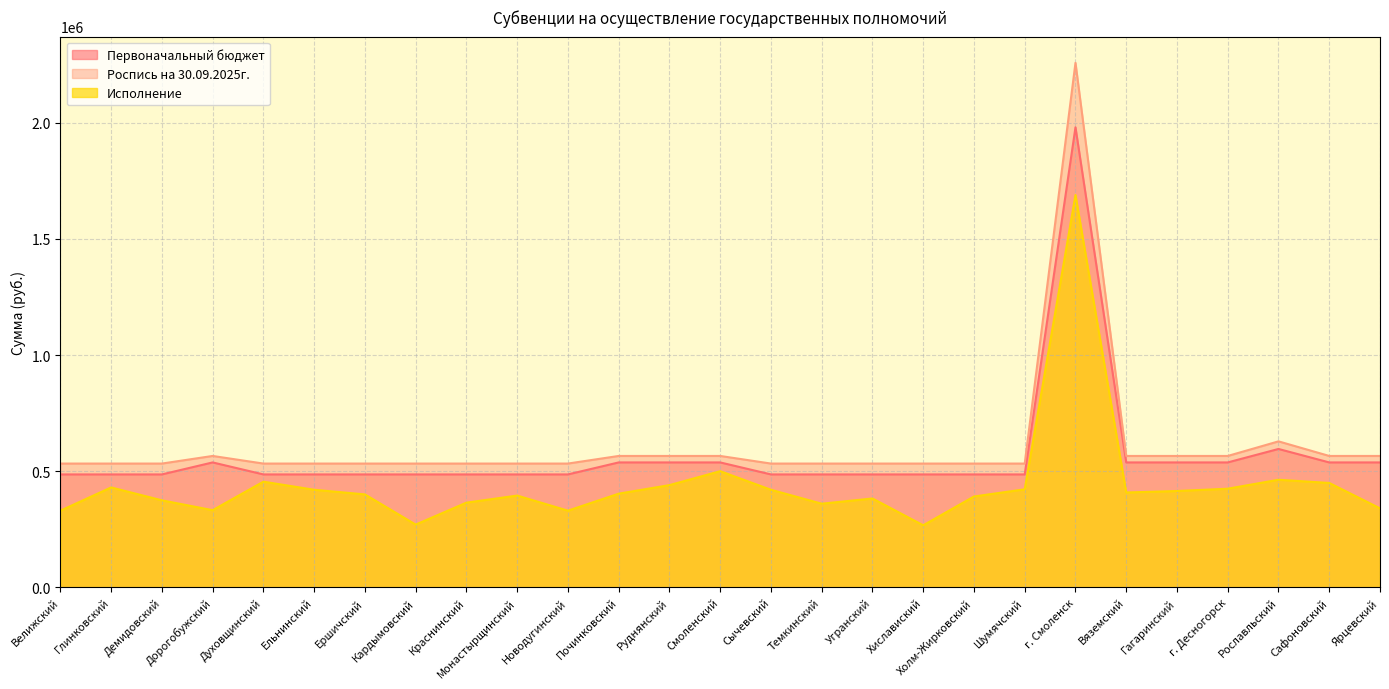

Which series changed the most between Сычевский and Ярцевский?

Исполнение